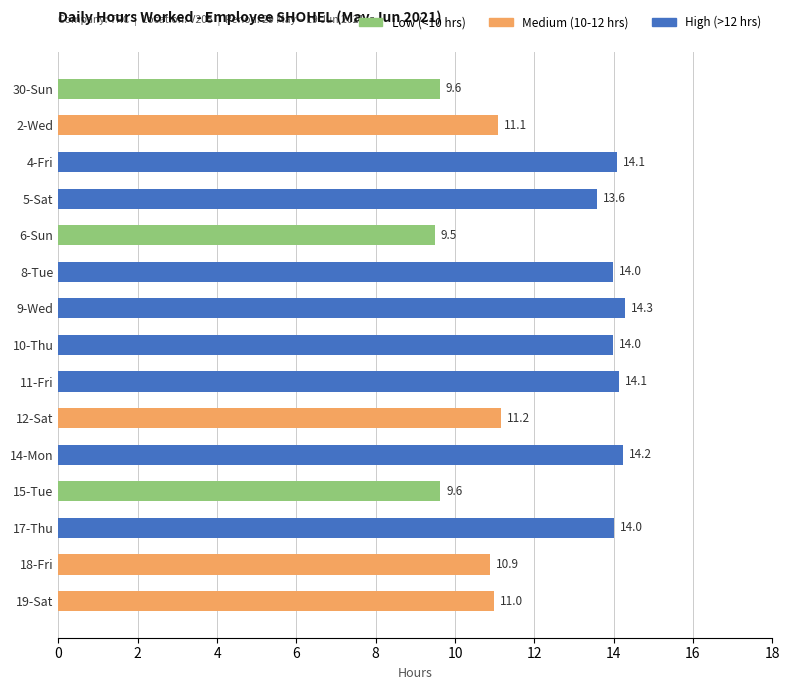

At which category does the chart reach its peak across all series?

9-Wed